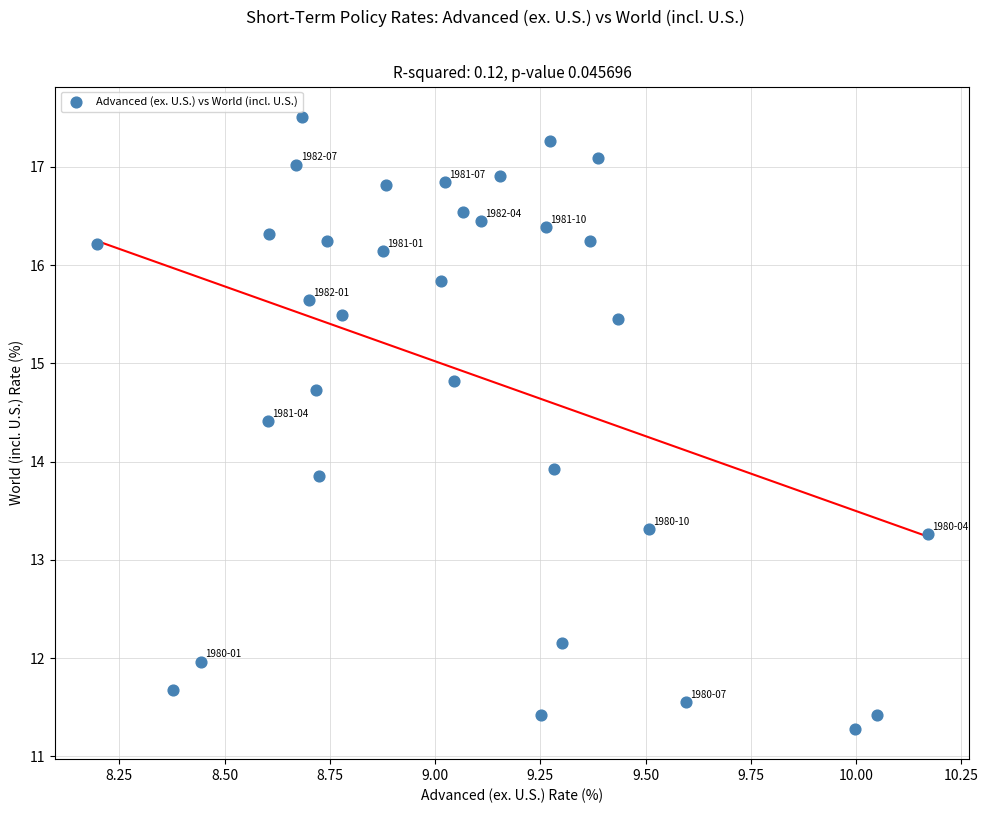

What is the range of X values (max minus min)?

2.0